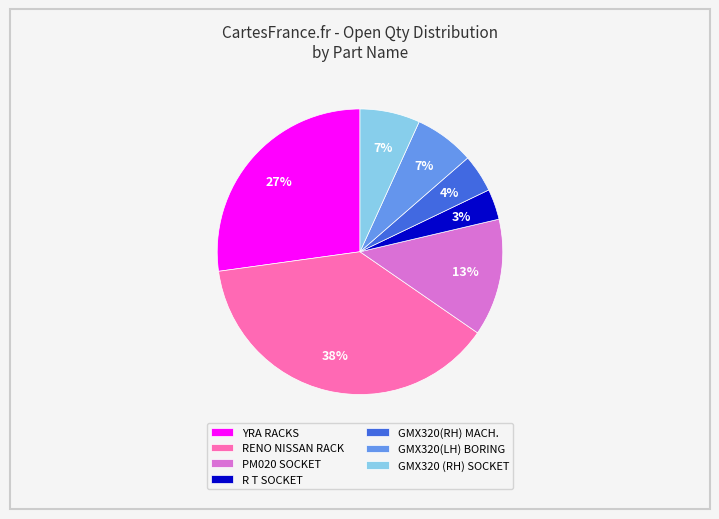

What is the smallest slice in the pie chart?

R T SOCKET